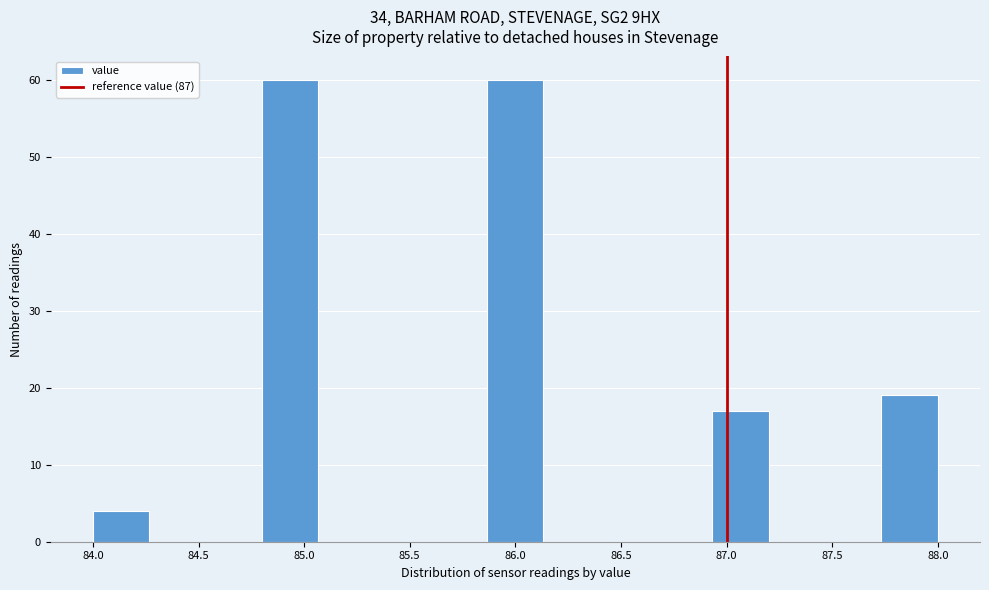

Reading left to right, transcribe this chart: for each bar, give the range it covers on the x-axis and its height. Neither the bar edges nor the heights are printed on the chart, so give them approximately, as read against the axes.

84.00 to 84.25: 4
84.25 to 84.55: 0
84.55 to 84.80: 0
84.80 to 85.05: 60
85.05 to 85.35: 0
85.35 to 85.60: 0
85.60 to 85.85: 0
85.85 to 86.15: 60
86.15 to 86.40: 0
86.40 to 86.65: 0
86.65 to 86.95: 0
86.95 to 87.20: 17
87.20 to 87.45: 0
87.45 to 87.75: 0
87.75 to 88.00: 19